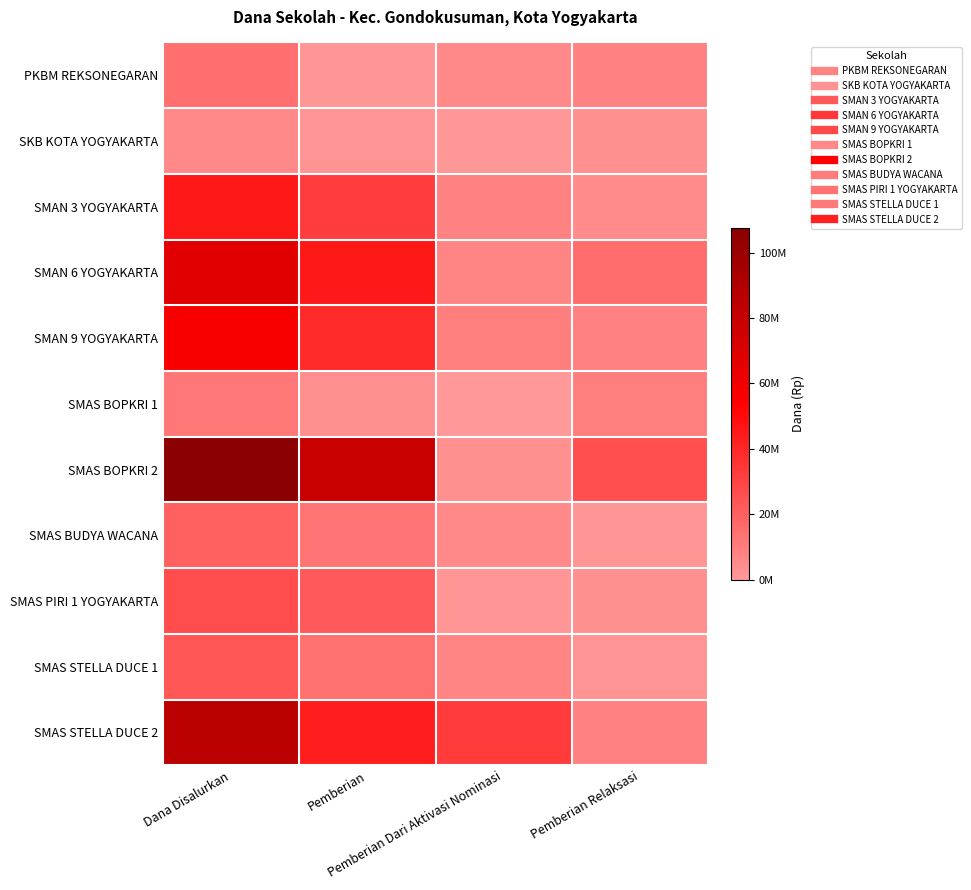

Between Dana Disalurkan and Pemberian Relaksasi, which series saw the biggest shift?

SMAS BOPKRI 2